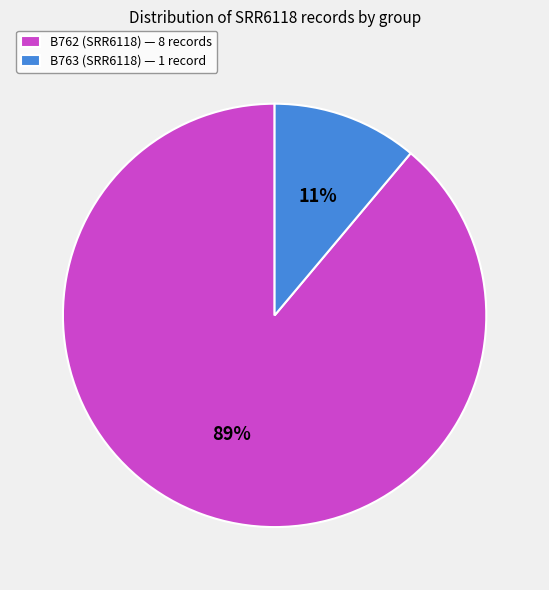

The B762 (SRR6118) — 8 records slice represents 89% of the pie. True or false?

True